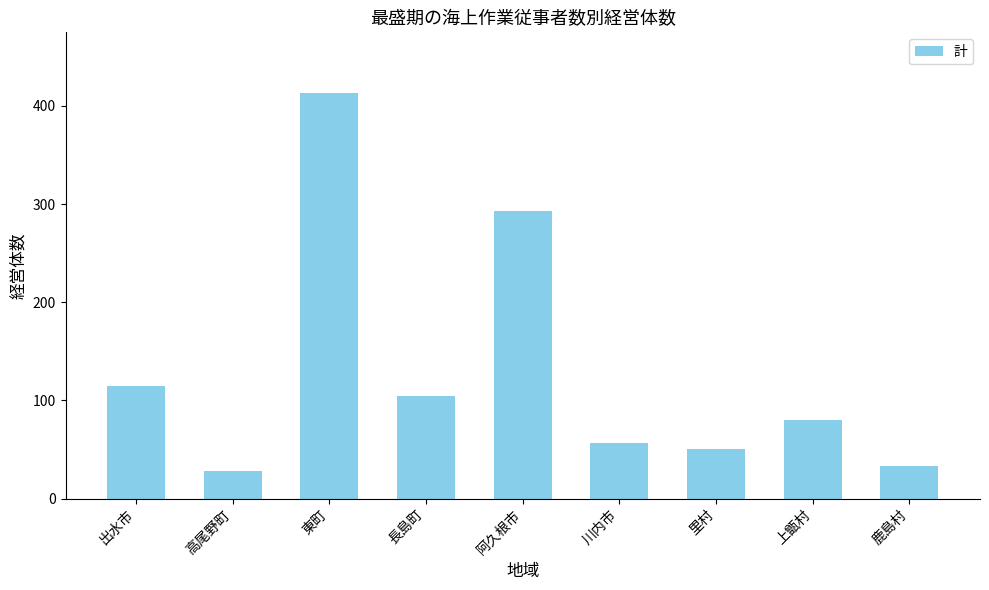

Where is the data nearest to the value 220?

阿久根市